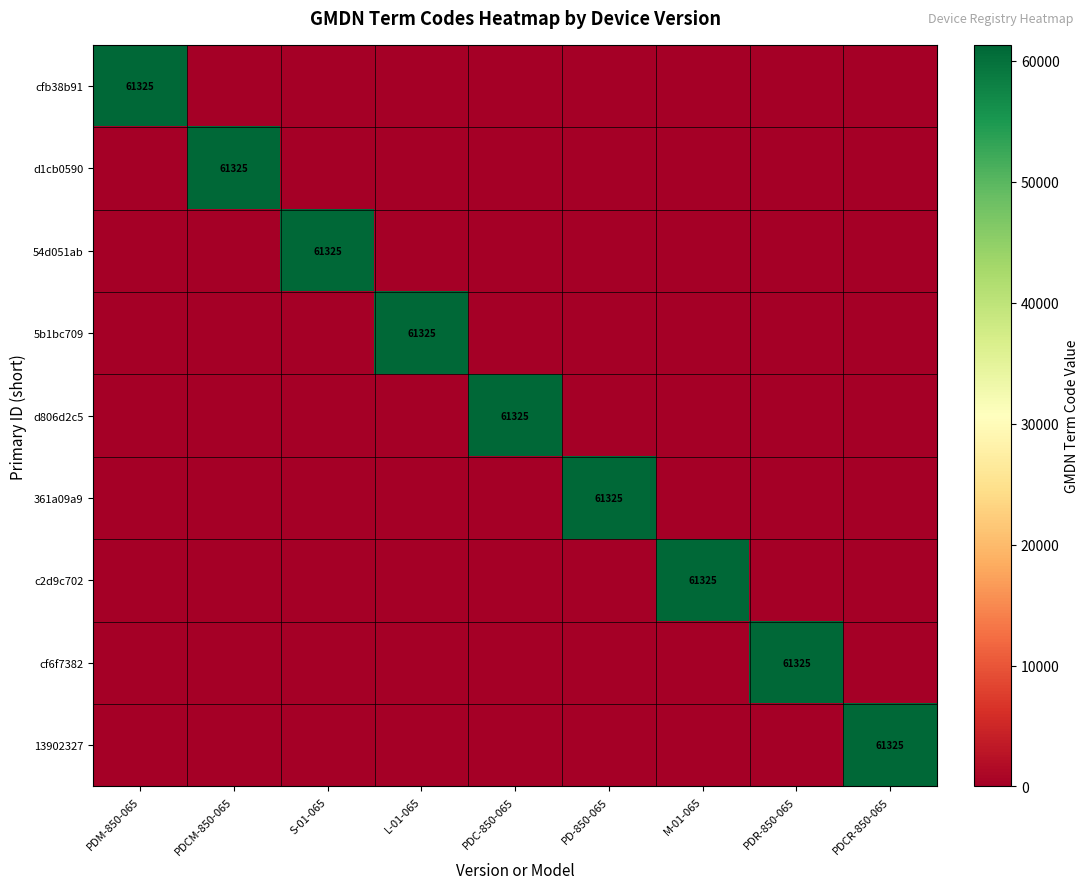

Is it true that 5b1bc709 equals 61325 at L-01-065?

True